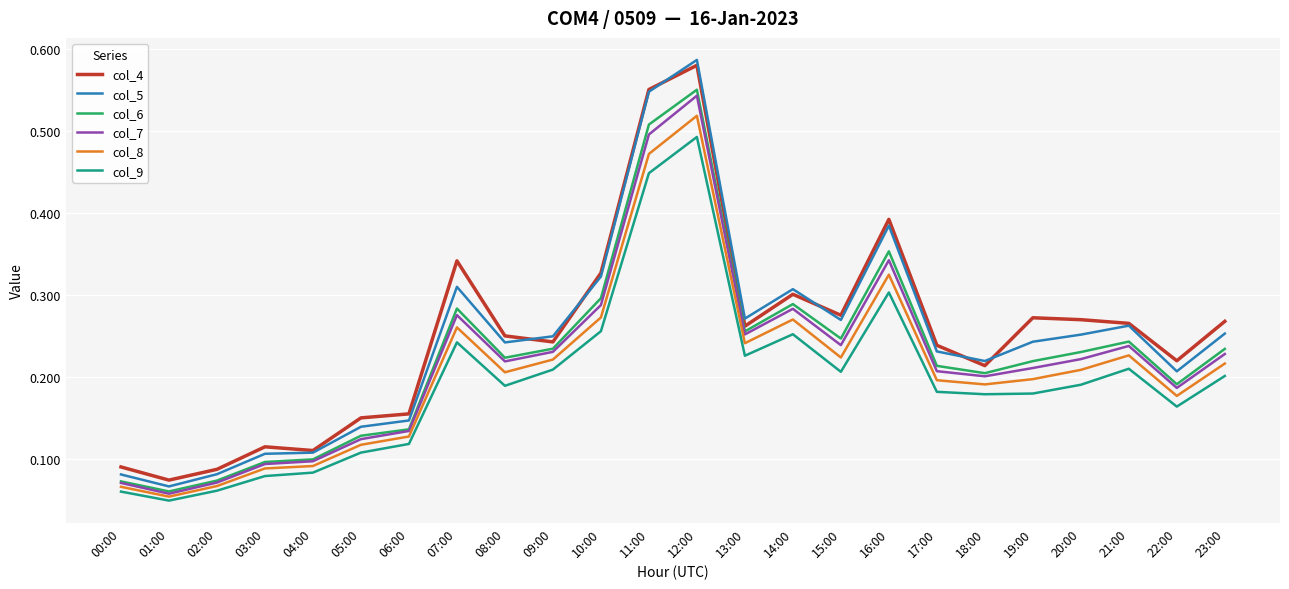

At which category does the chart reach its peak across all series?

12:00